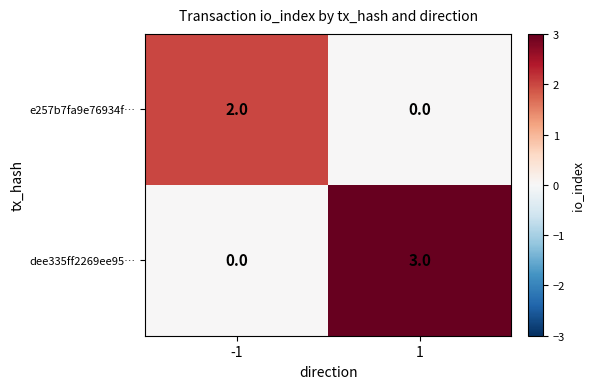

What is the maximum value shown in the chart?

3